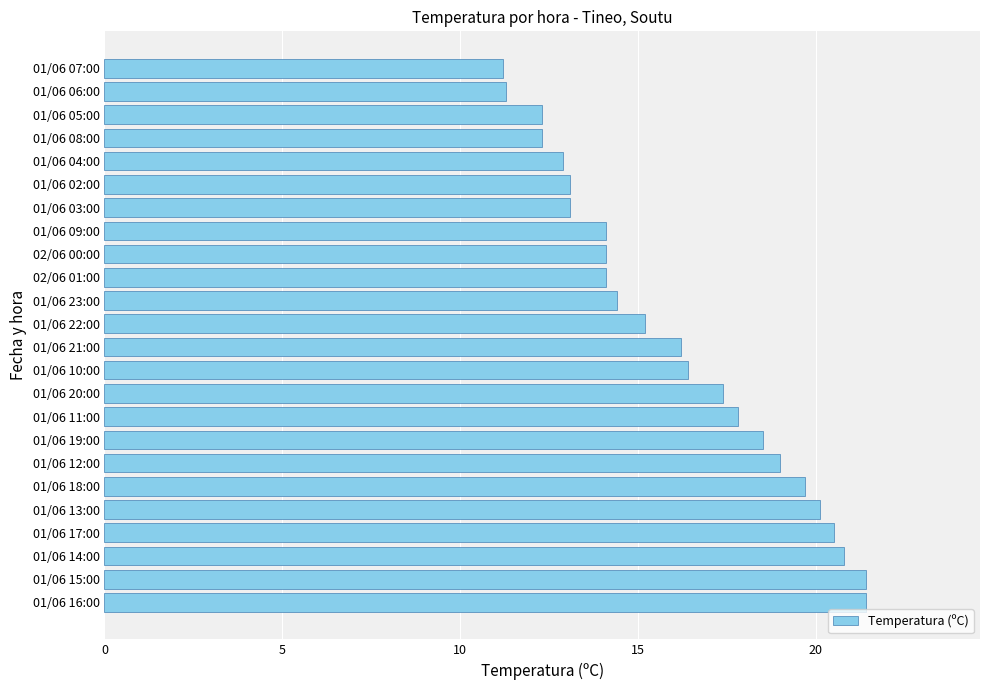

What is the difference between the maximum and minimum values?

10.2